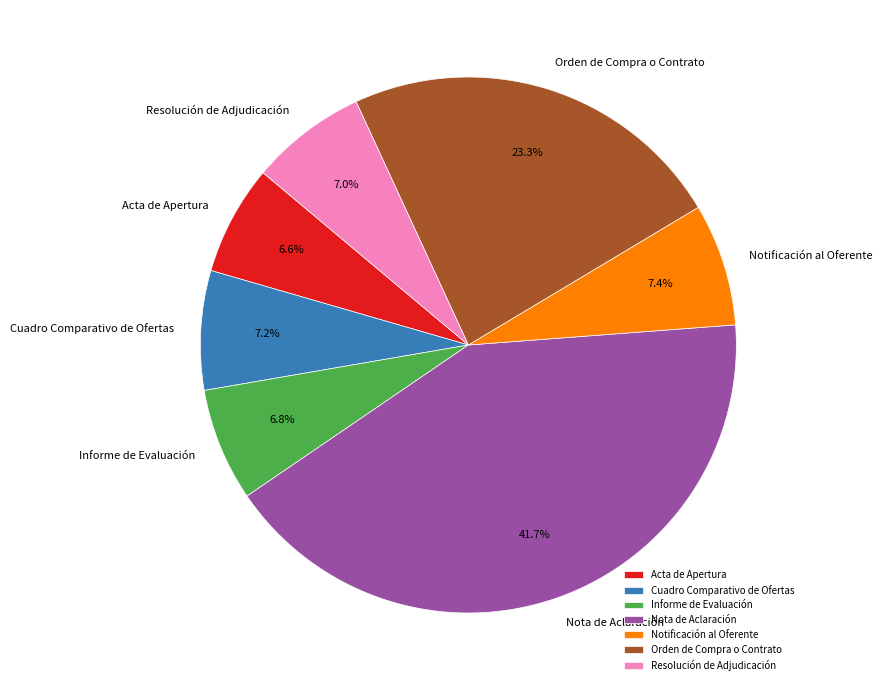

To the nearest percent, what is the difference between the largest and smallest slice percentages?

35%